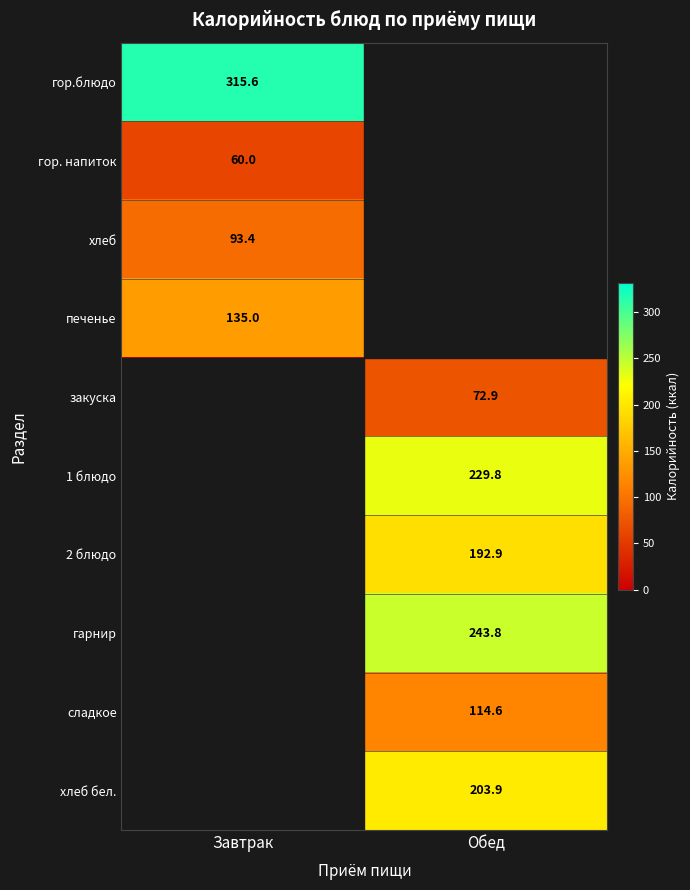

True or false: гор.блюдо has a value of 518.5 at Завтрак.

False